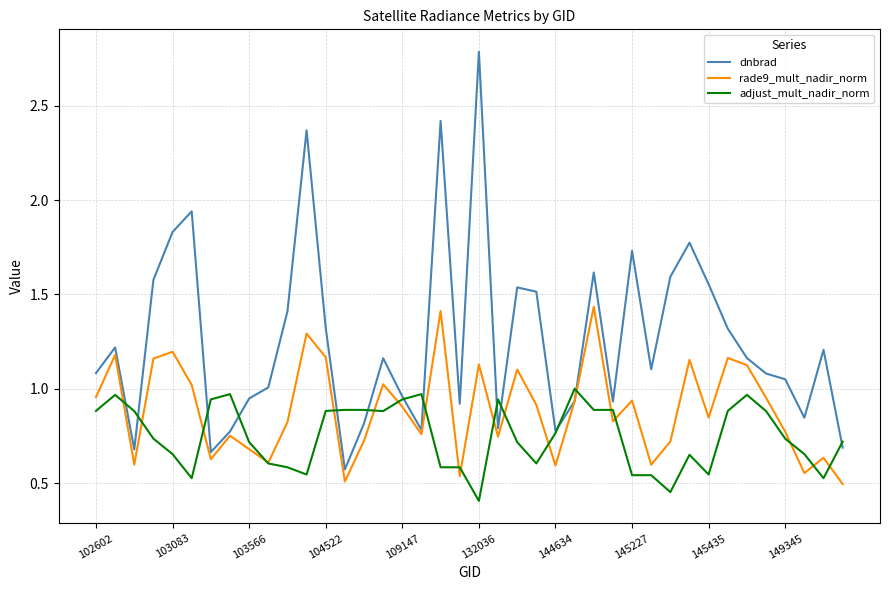

Which series has the largest total across all categories?

dnbrad